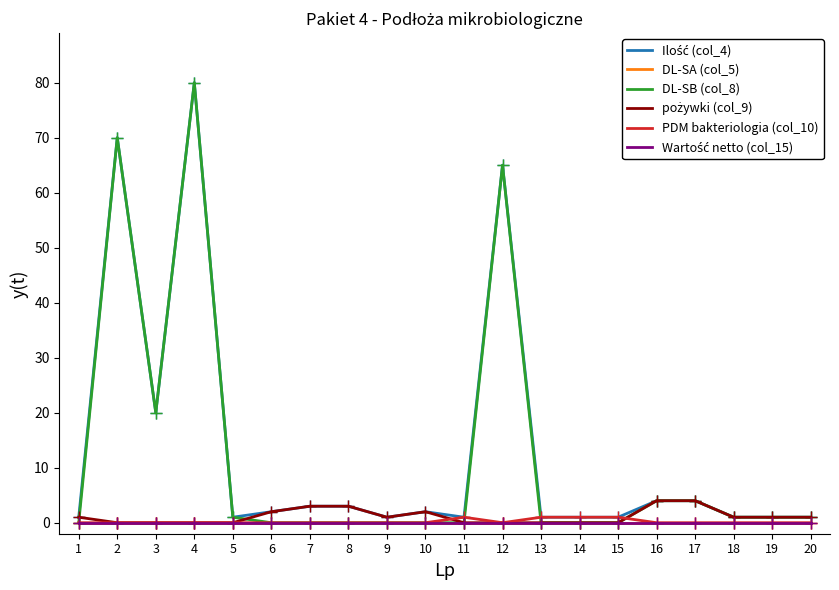

Does the chart have visible grid lines?

No